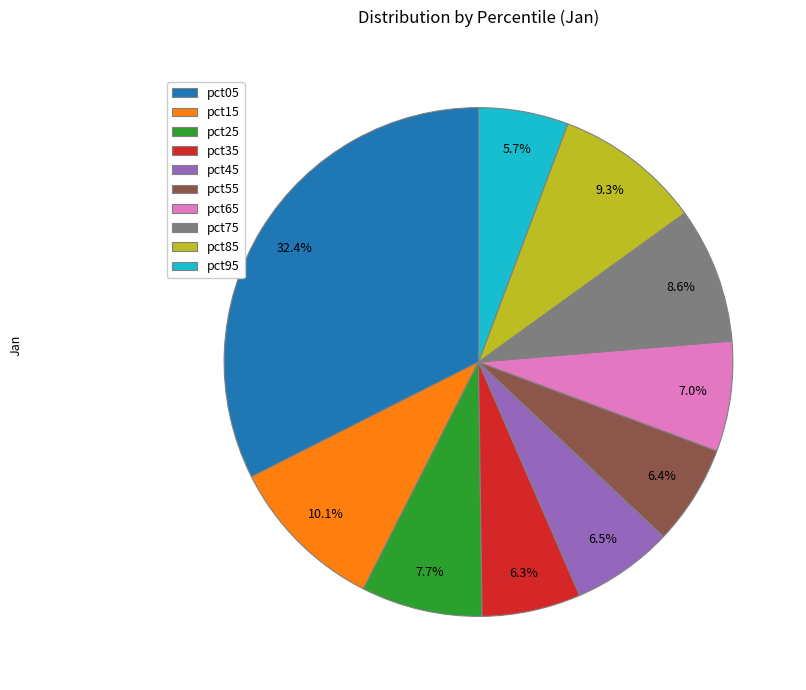

Which category has the biggest portion of the pie?

pct05